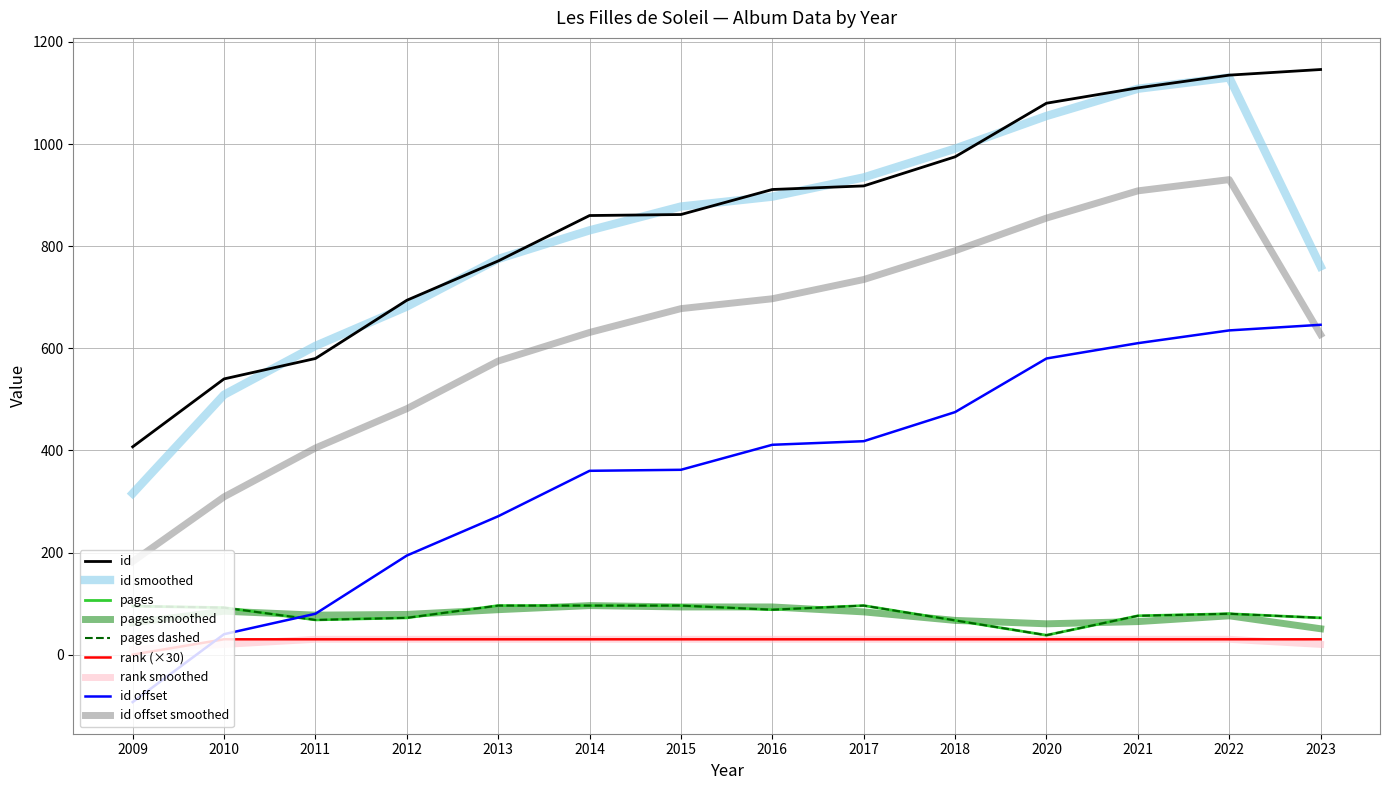

Does the chart display data point markers on the line(s)?

No